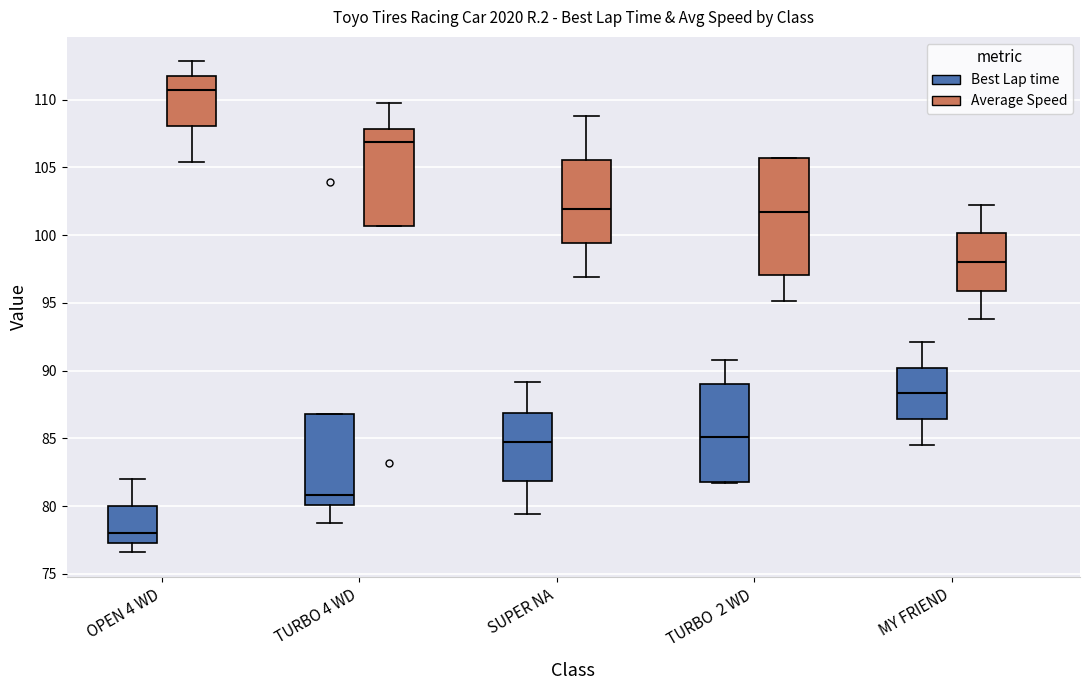

Reading left to right, read every box against the y-axis: the position of its median line, the range the box covers, and the ends of its whiskers. The values are not printed on the chart, so give them approximately, as read against the axis.

OPEN 4 WD (Best Lap time): median 78.0, box 77.5 to 80.0, whiskers 76.5 to 82.0
OPEN 4 WD (Average Speed): median 110.5, box 108.0 to 112.0, whiskers 105.5 to 113.0
TURBO 4 WD (Best Lap time): median 81.0, box 80.0 to 87.0, whiskers 78.5 to 87.0
TURBO 4 WD (Average Speed): median 107.0, box 100.5 to 108.0, whiskers 100.5 to 109.5
SUPER NA (Best Lap time): median 85.0, box 82.0 to 87.0, whiskers 79.5 to 89.0
SUPER NA (Average Speed): median 102.0, box 99.5 to 105.5, whiskers 97.0 to 109.0
TURBO 2 WD (Best Lap time): median 85.0, box 82.0 to 89.0, whiskers 81.5 to 91.0
TURBO 2 WD (Average Speed): median 101.5, box 97.0 to 105.5, whiskers 95.0 to 105.5
MY FRIEND (Best Lap time): median 88.5, box 86.5 to 90.0, whiskers 84.5 to 92.0
MY FRIEND (Average Speed): median 98.0, box 96.0 to 100.0, whiskers 94.0 to 102.0